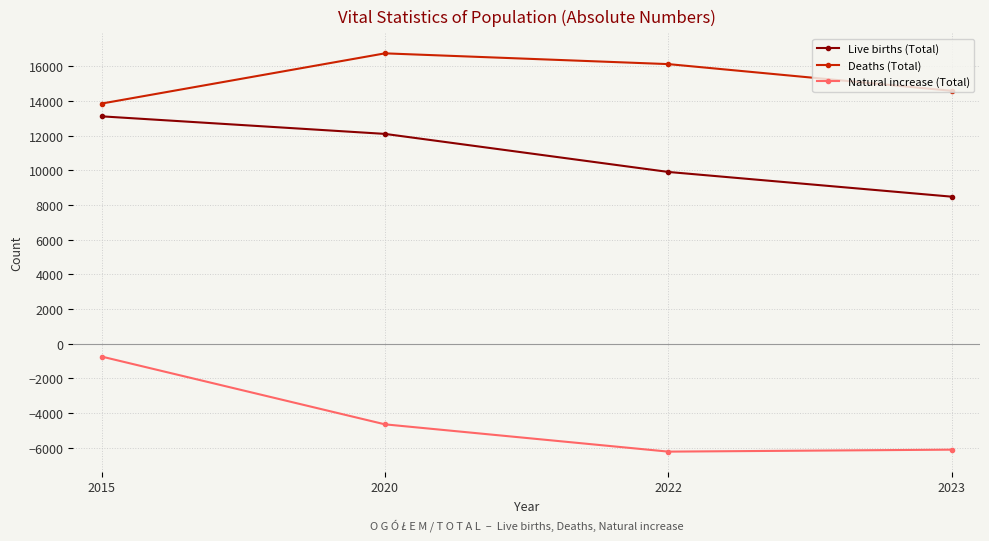

Is it true that Deaths (Total) equals 14594 at 2023?

True